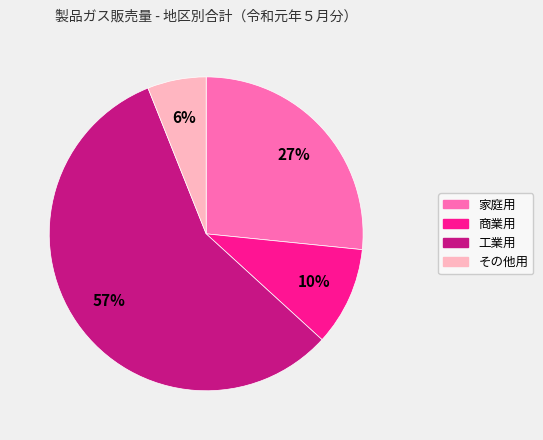

Approximately how many times larger is the value at 工業用 compared to 家庭用?

2.1